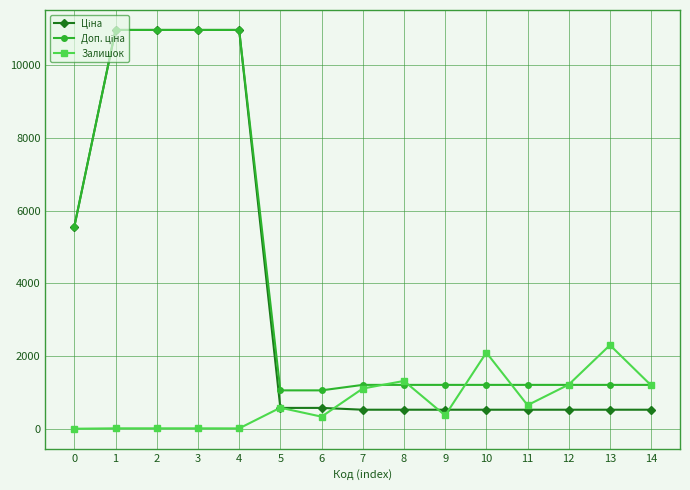

What is the spread (max minus min) of values at 8?

790.8